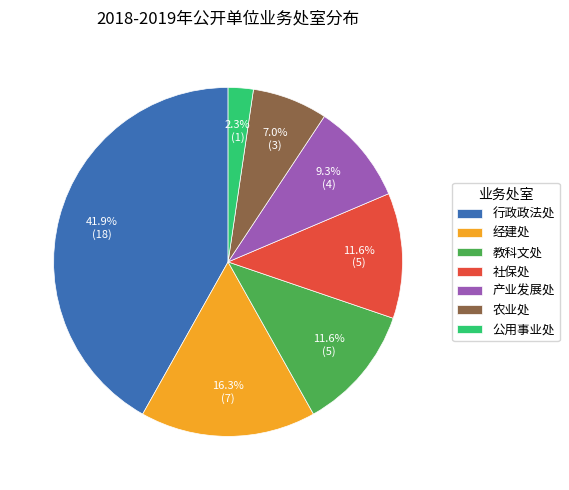

Combined, do 公用事业处 and 社保处 account for over 50%?

No